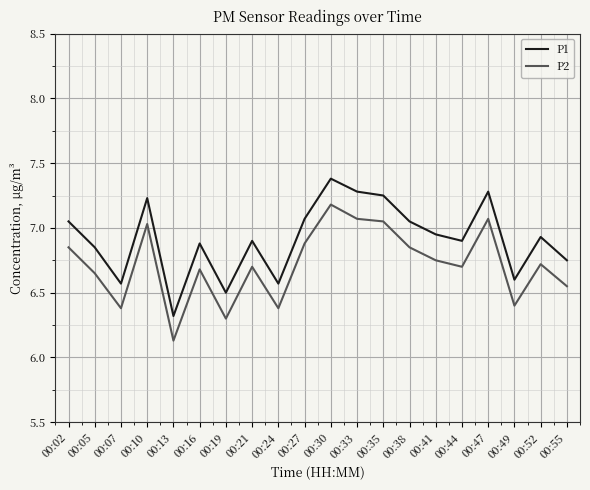

At which label is P1 closest to 6?

00:13